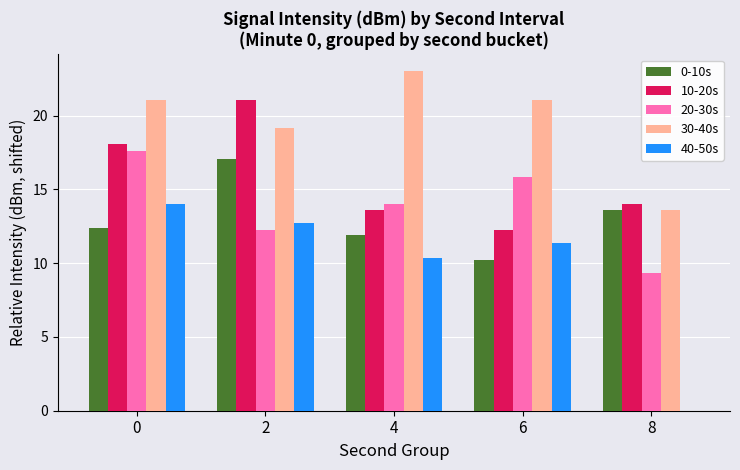

What are all the series names shown in the legend?

0-10s, 10-20s, 20-30s, 30-40s, 40-50s